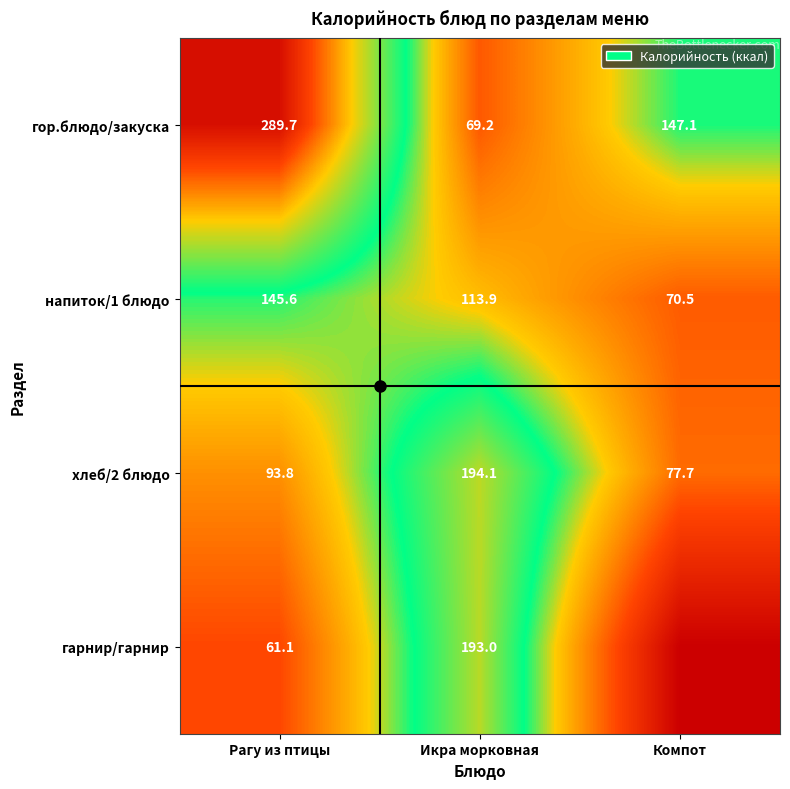

At Икра морковная, list the series in order from smallest to largest.

гор.блюдо/закуска, напиток/1 блюдо, гарнир/гарнир, хлеб/2 блюдо